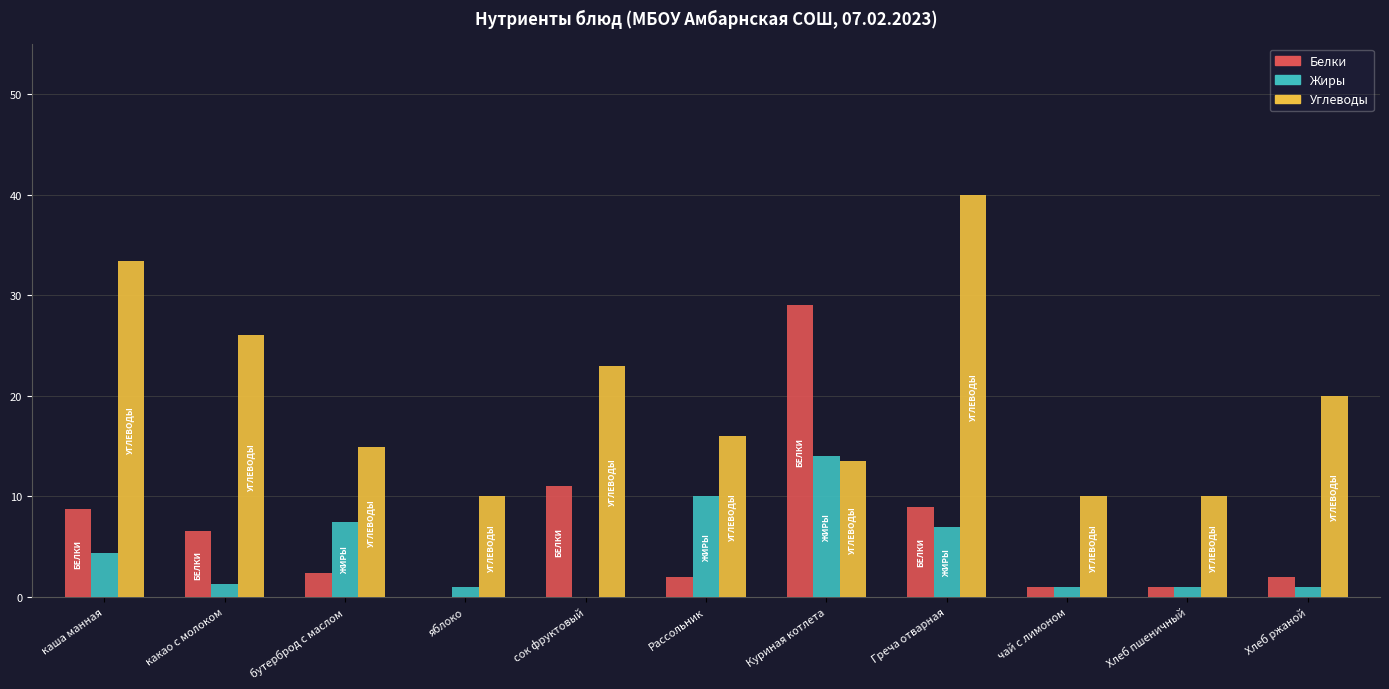

What is the total value across all series at какао с молоком?

33.9